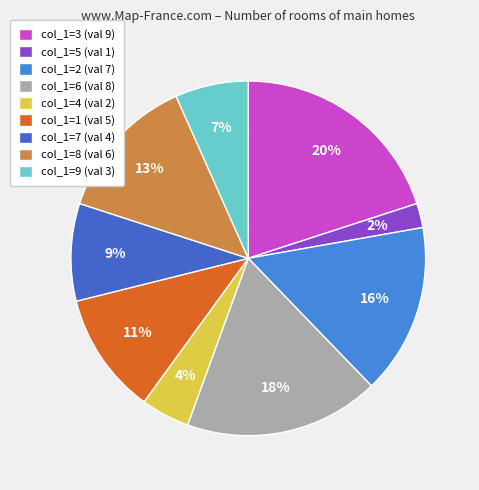

To the nearest percent, what is the difference between the largest and smallest slice percentages?

18%